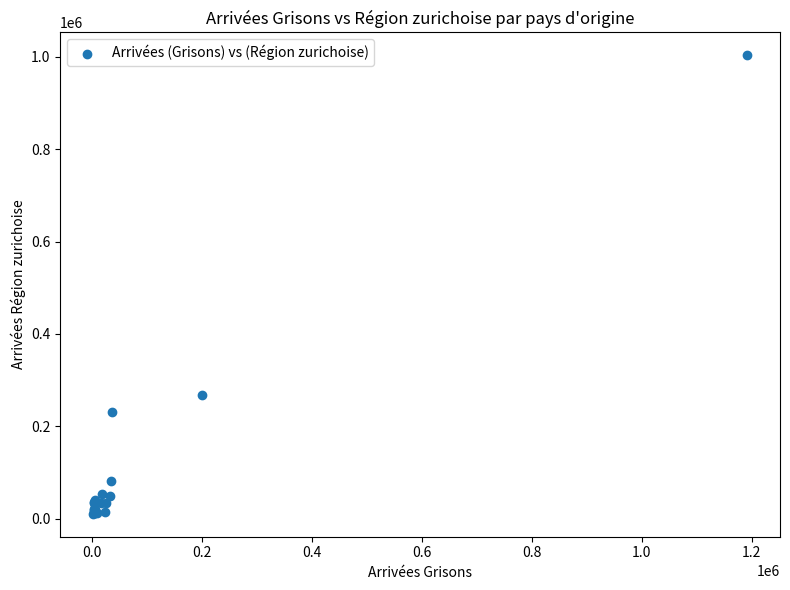

What Y value in the scatter plot is closest to 506901?

268171